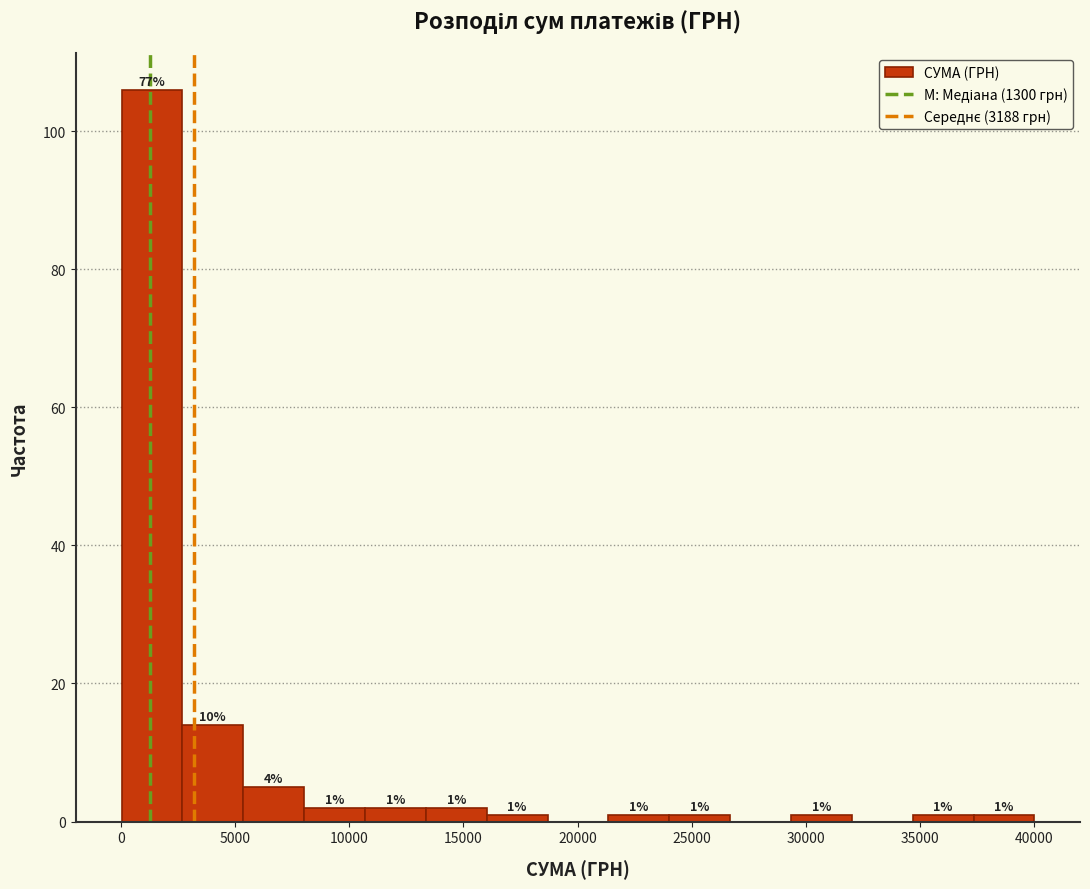

Over which range of the x-axis is the bar tallest?

0 to 2500